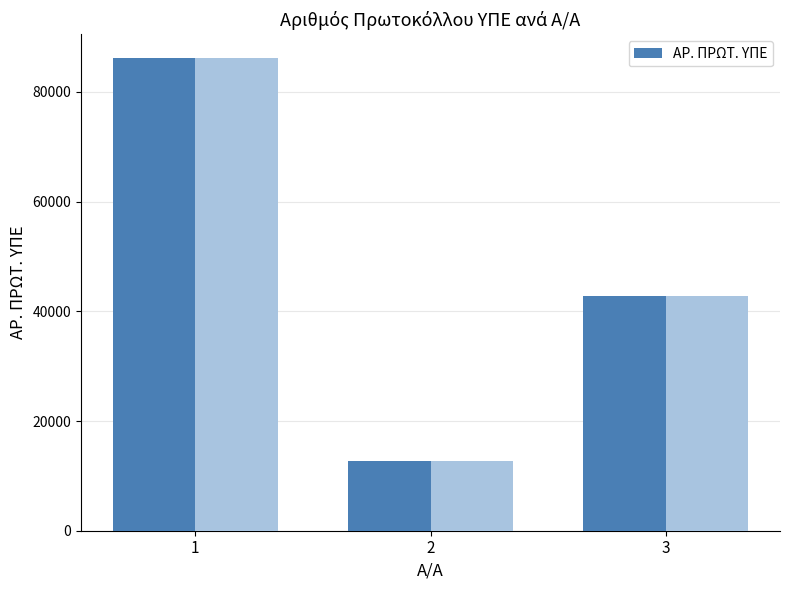

At which label is the value closest to 49502?

3